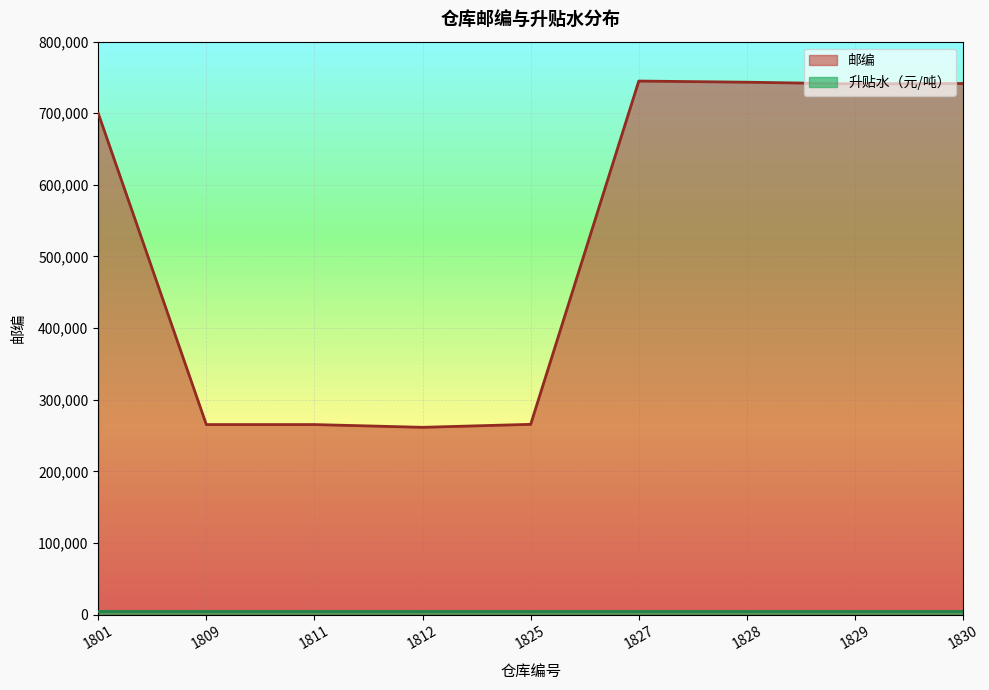

At which category does the data reach its first local valley?

1812